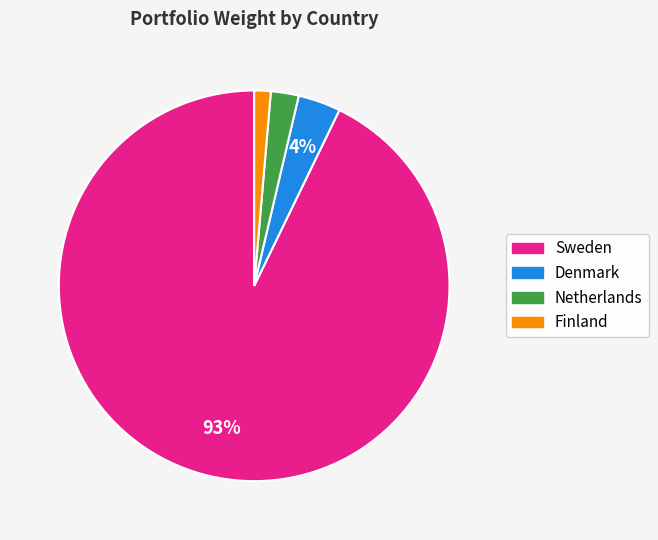

Does any single category account for the majority?

Yes